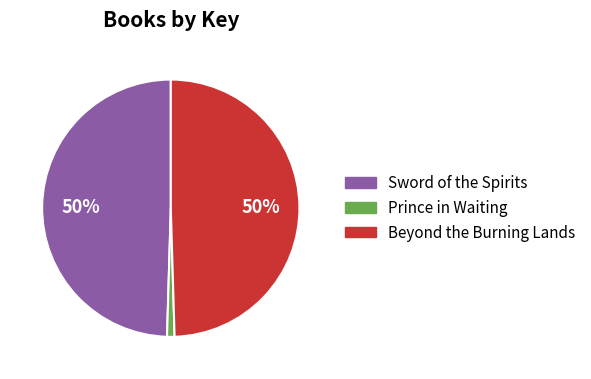

Combined, do Beyond the Burning Lands and Prince in Waiting account for over 50%?

Yes